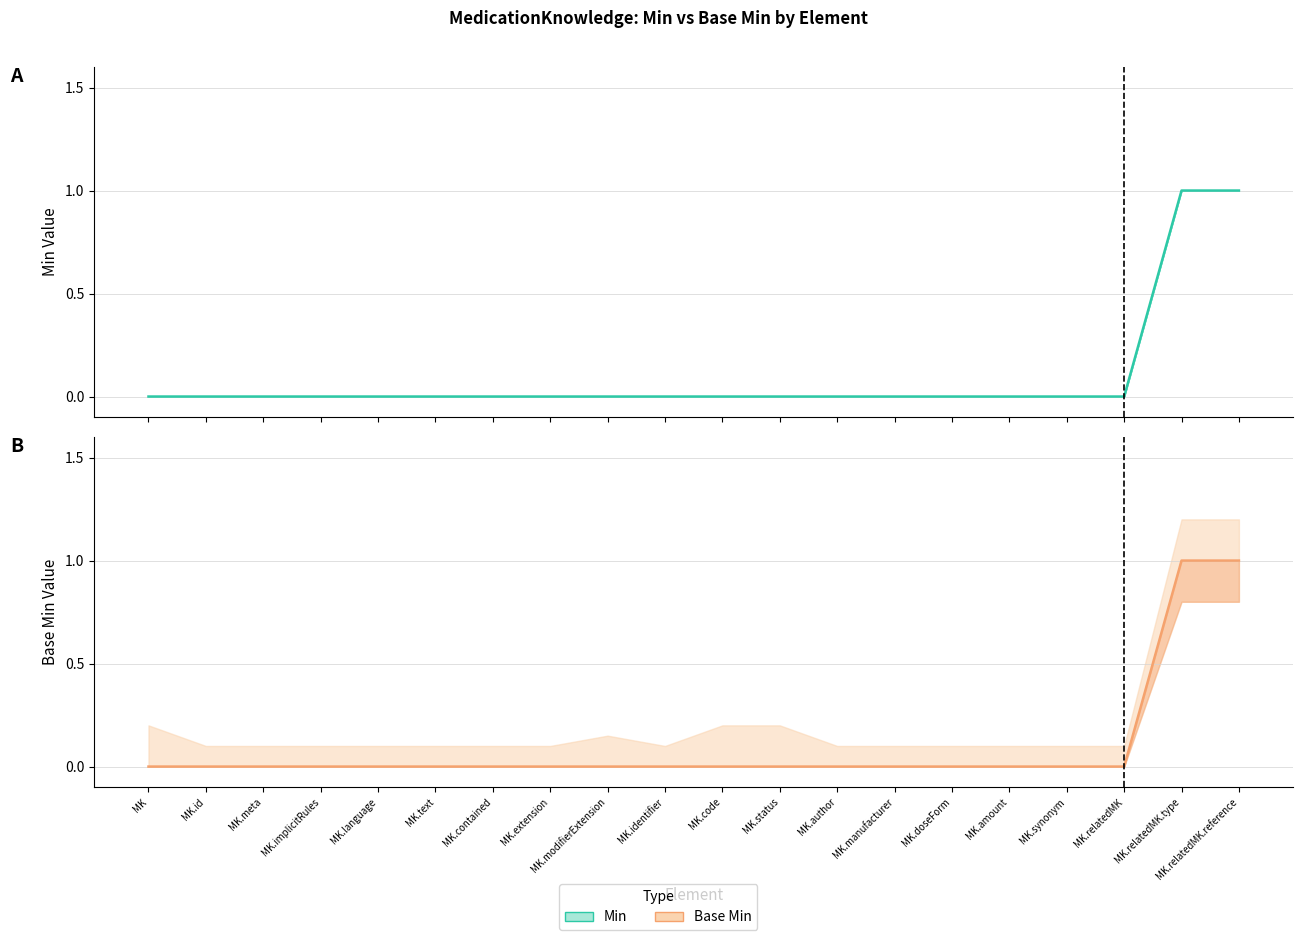

Is the value of Min at MK greater than the value of Base Min at MK.relatedMK.type?

No